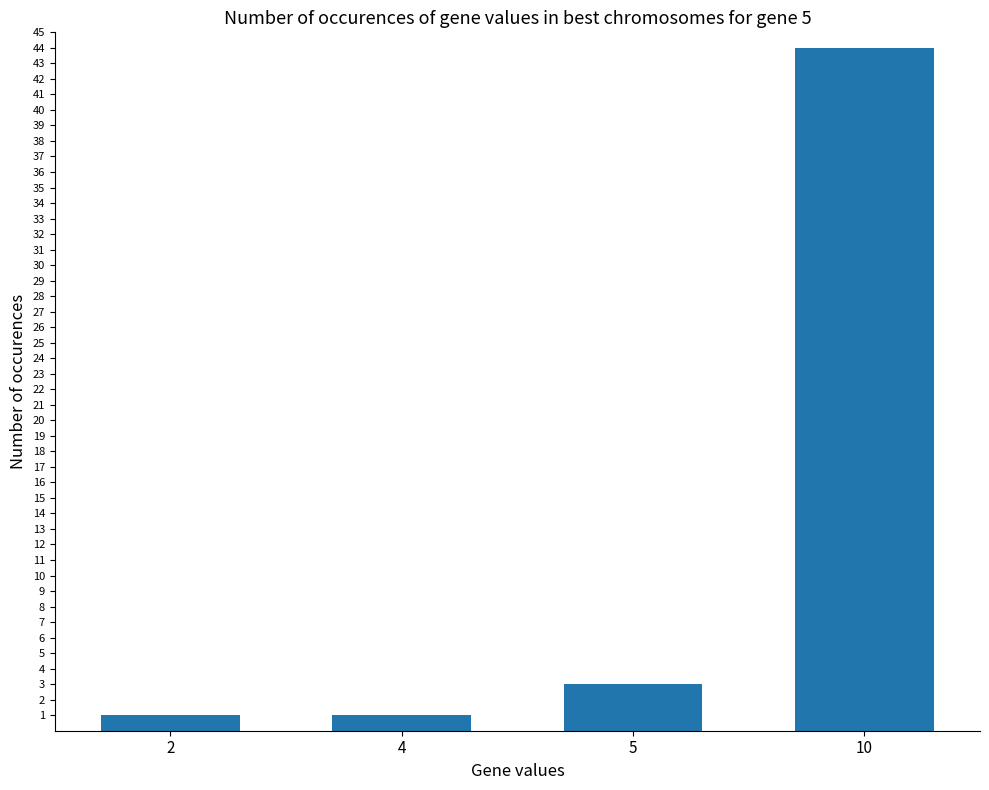

Reading right to left, extract all data points from this chart.

44	3	1	1